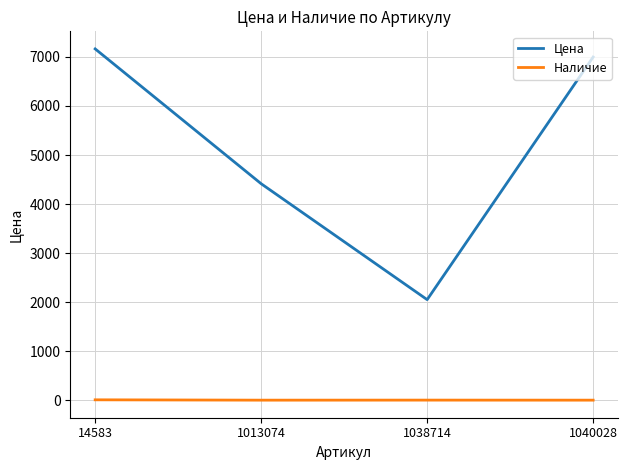

Is the value of Цена at 1038714 greater than the value of Наличие at 1040028?

Yes